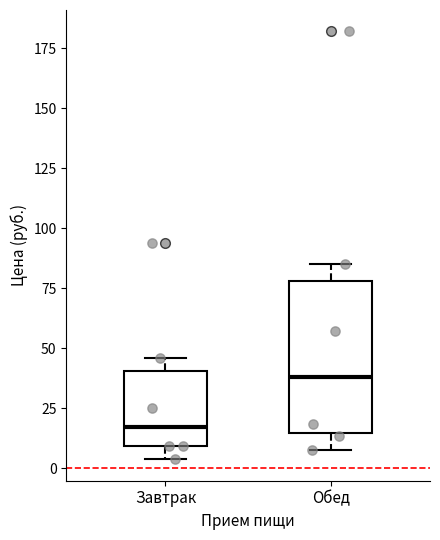

Which box has the lowest median line?

Завтрак